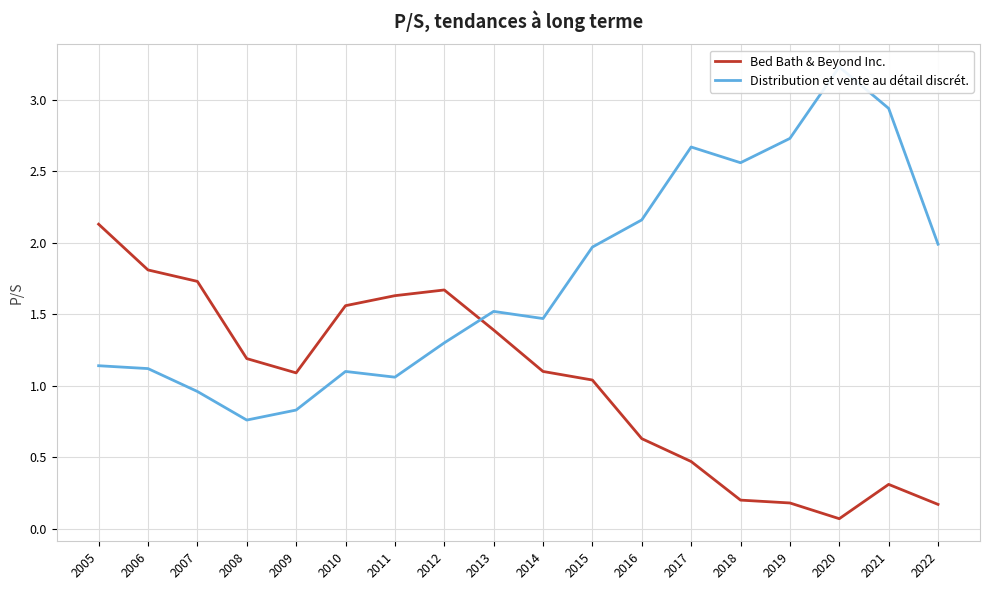

Rank the series by their average value, from highest to lowest.

Distribution et vente au détail discrét., Bed Bath & Beyond Inc.